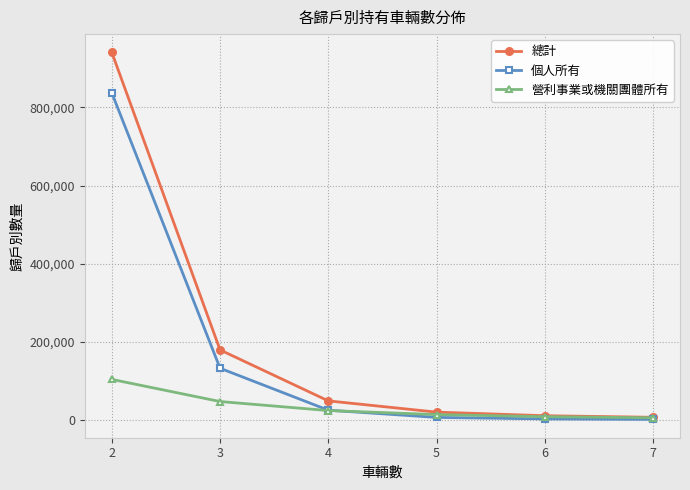

Which series ends up on top after the final intersection of 營利事業或機關團體所有 and 個人所有?

營利事業或機關團體所有